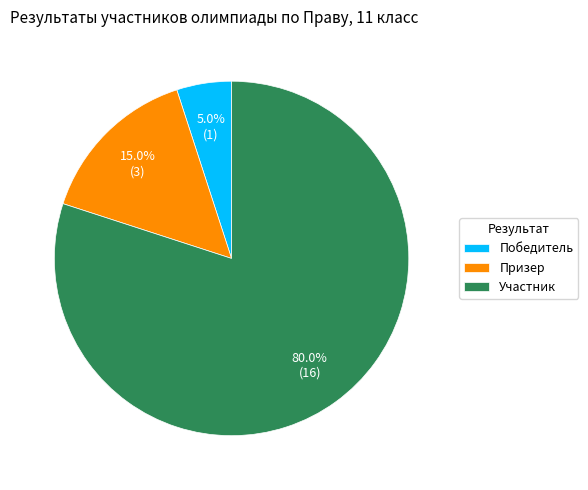

Is Участник the majority of the pie?

Yes